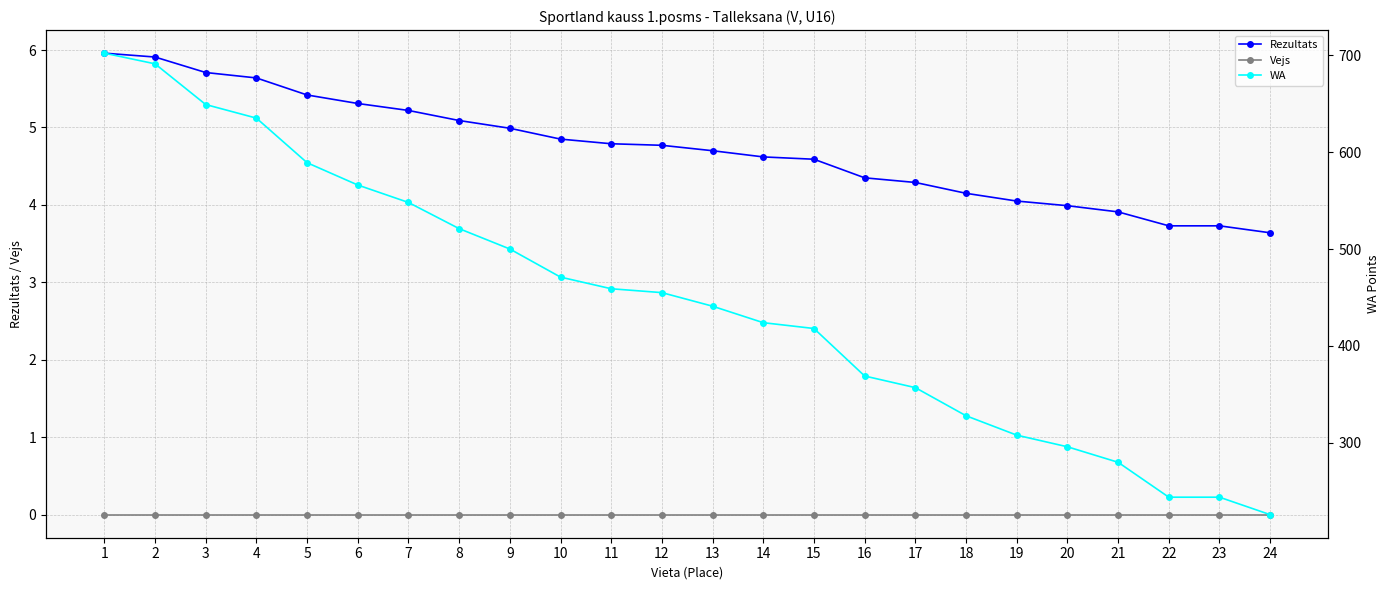

Between 9 and 15, which series saw the biggest shift?

WA